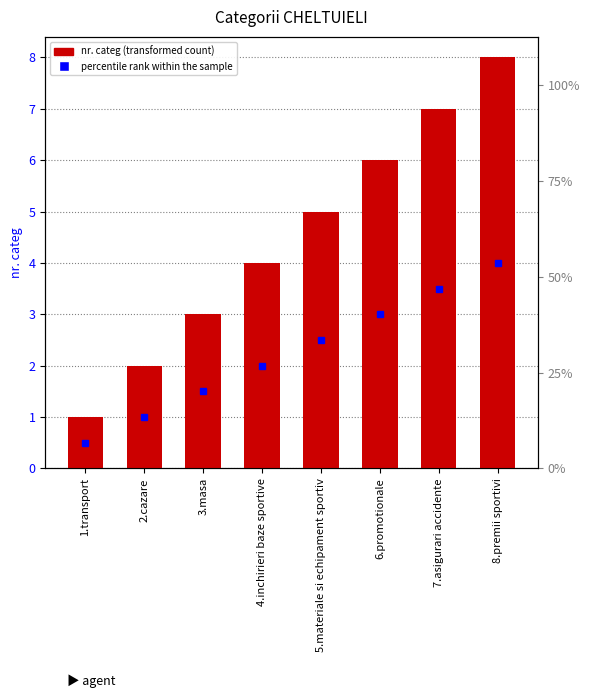

How many data points are above 5?

3